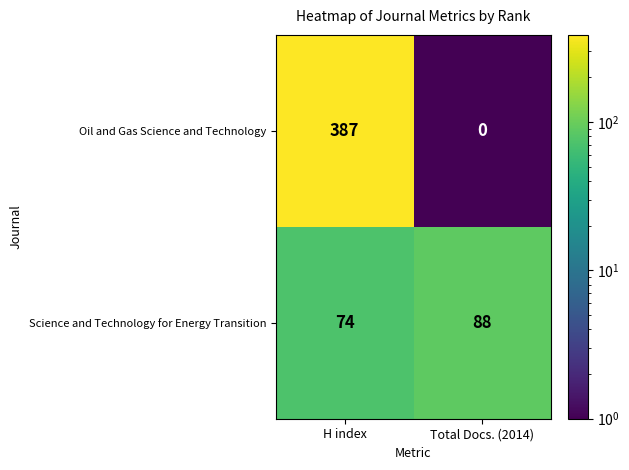

Which category has the highest value across all series?

H index